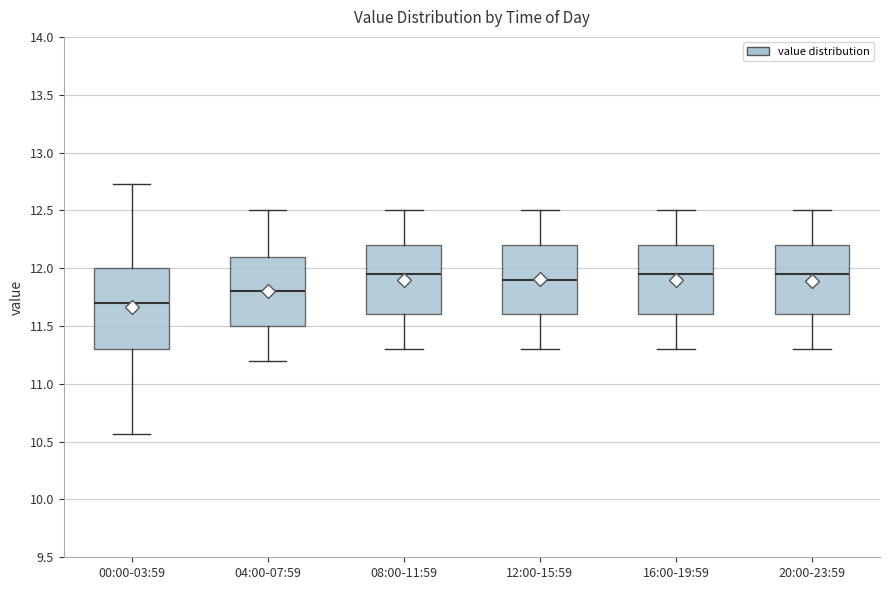

Reading left to right, read every box against the y-axis: the position of its median line, the range the box covers, and the ends of its whiskers. The values are not printed on the chart, so give them approximately, as read against the axis.

00:00-03:59: median 11.70, box 11.30 to 12.00, whiskers 10.55 to 12.75
04:00-07:59: median 11.80, box 11.50 to 12.10, whiskers 11.20 to 12.50
08:00-11:59: median 11.95, box 11.60 to 12.20, whiskers 11.30 to 12.50
12:00-15:59: median 11.90, box 11.60 to 12.20, whiskers 11.30 to 12.50
16:00-19:59: median 11.95, box 11.60 to 12.20, whiskers 11.30 to 12.50
20:00-23:59: median 11.95, box 11.60 to 12.20, whiskers 11.30 to 12.50